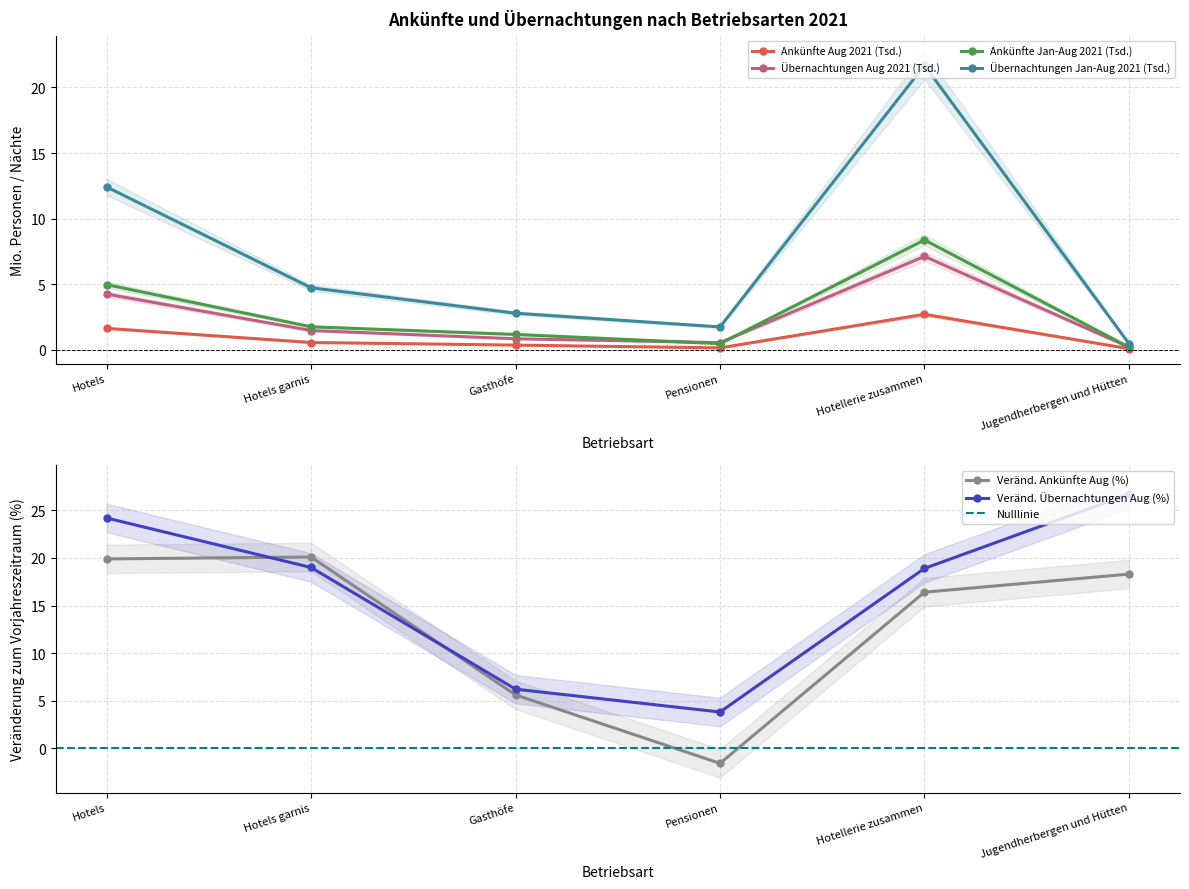

What is the value of the Ankünfte Jan-Aug 2021 (Tsd.) point at the 1st from the left?

5.0